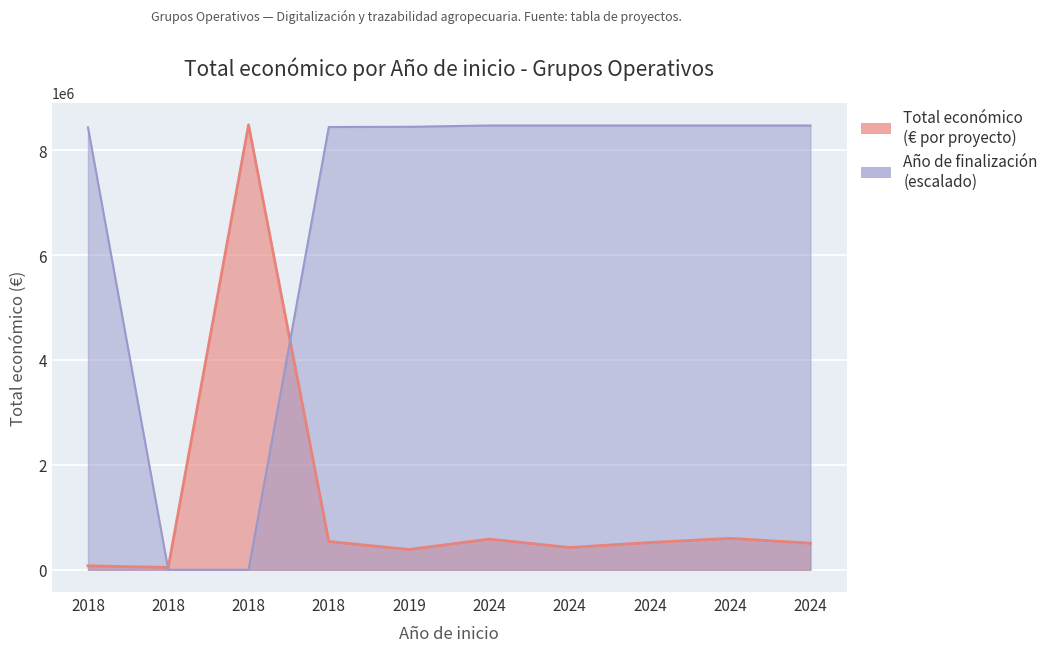

Where is the first local maximum for Total económico?

2018